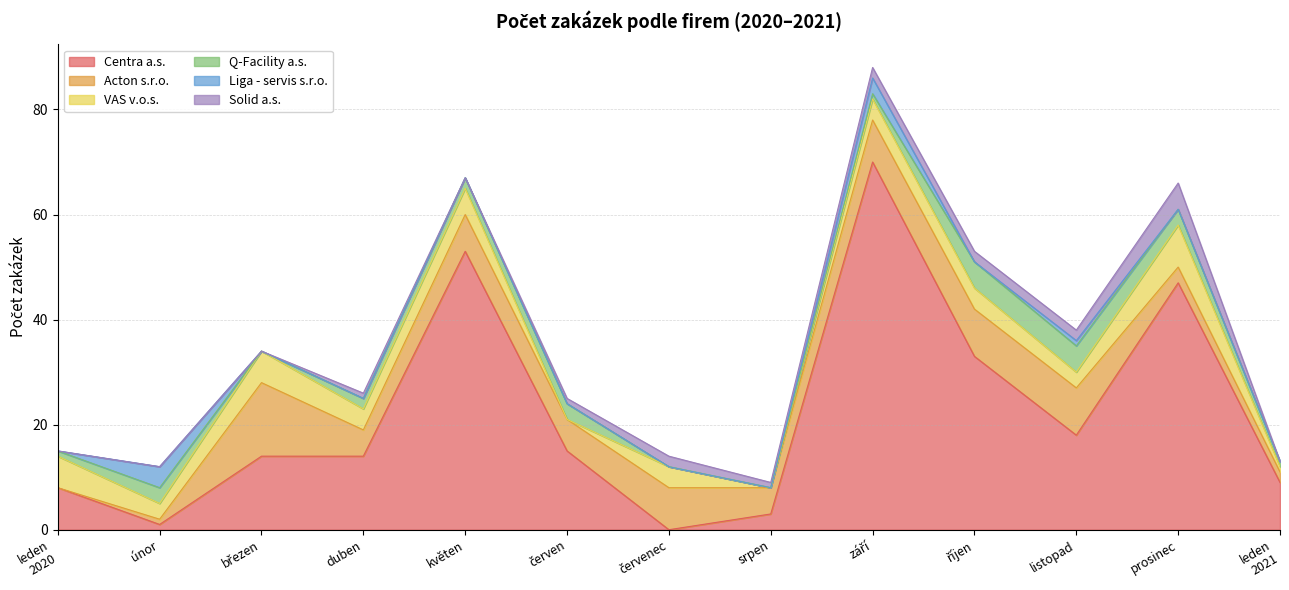

What is the difference between the maximum and minimum values in the Q-Facility a.s. series?

5